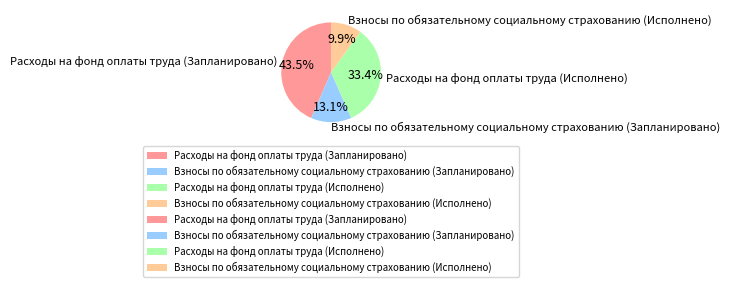

Approximately how many times larger is the value at Расходы на фонд оплаты труда (Запланировано) compared to Взносы по обязательному социальному страхованию (Запланировано)?

3.3